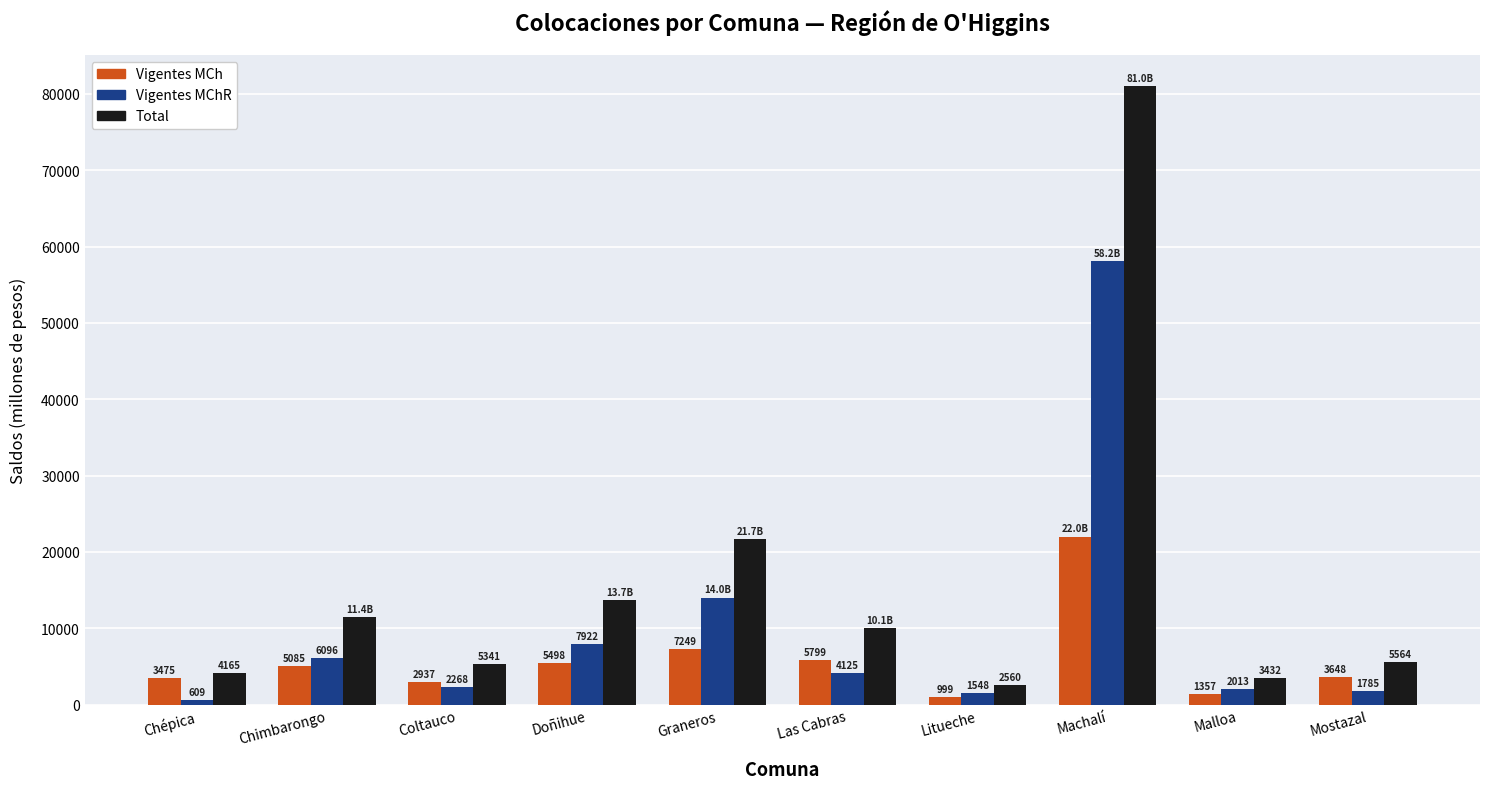

What is the label of the 9th bar from the left?

Malloa